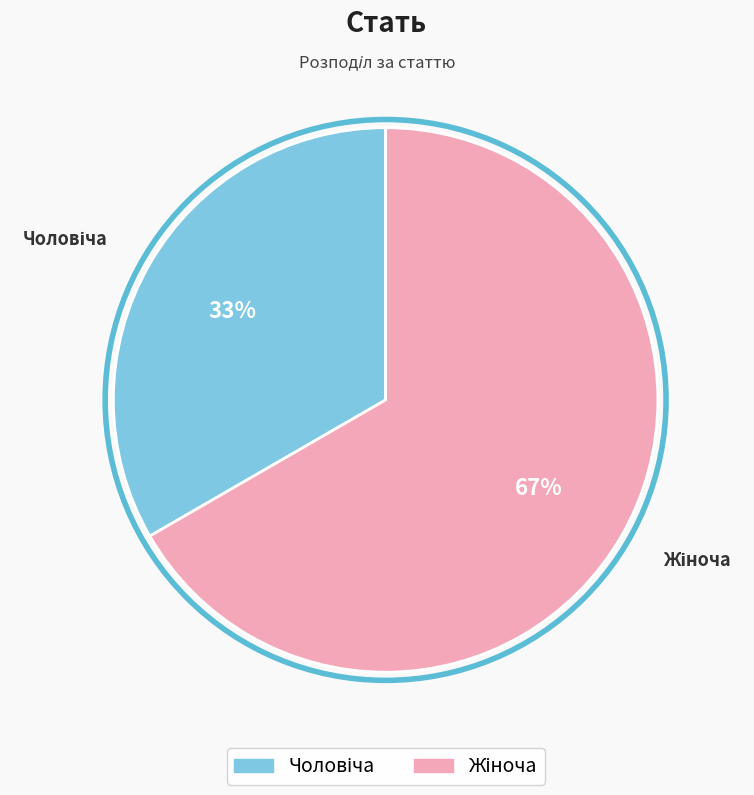

To the nearest percent, what is the average slice percentage?

50%